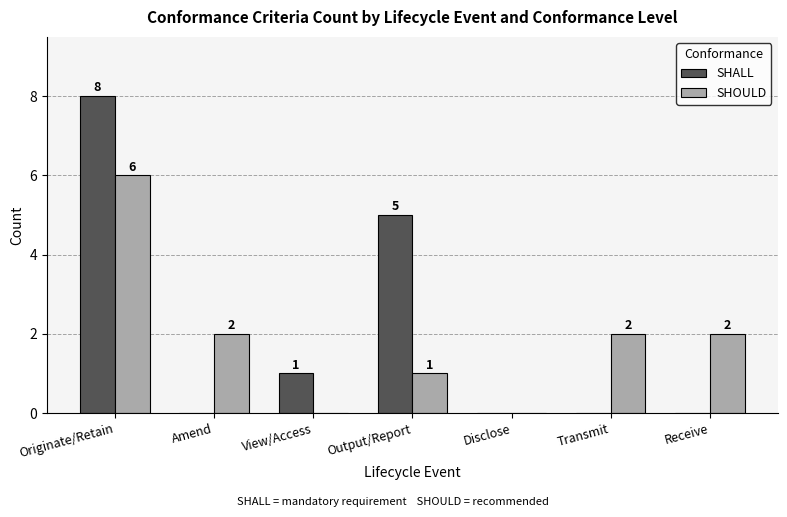

Reading left to right, transcribe all the data shown in this chart.

SHALL: 8	0	1	5	0	0	0
SHOULD: 6	2	0	1	0	2	2